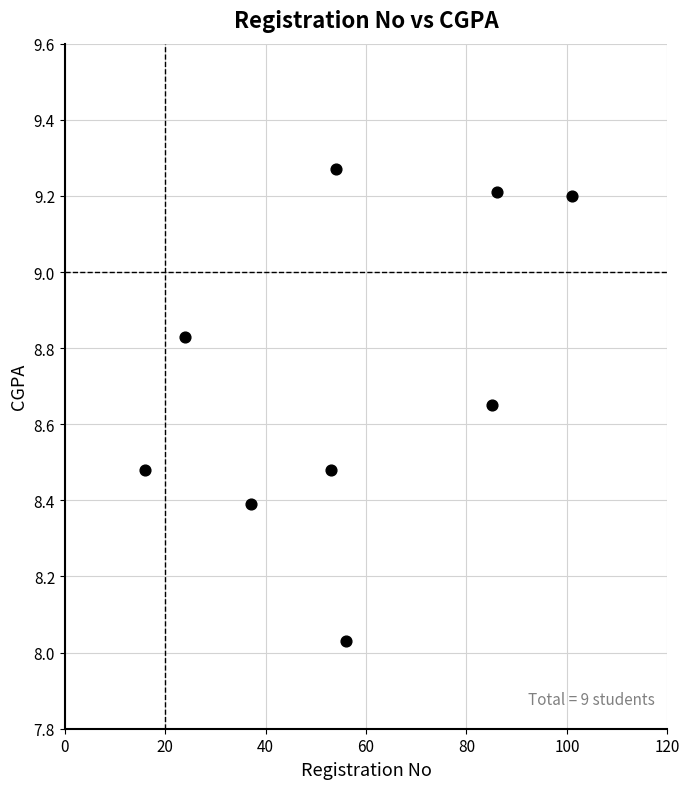

What is the range of Y values (max minus min)?

1.2